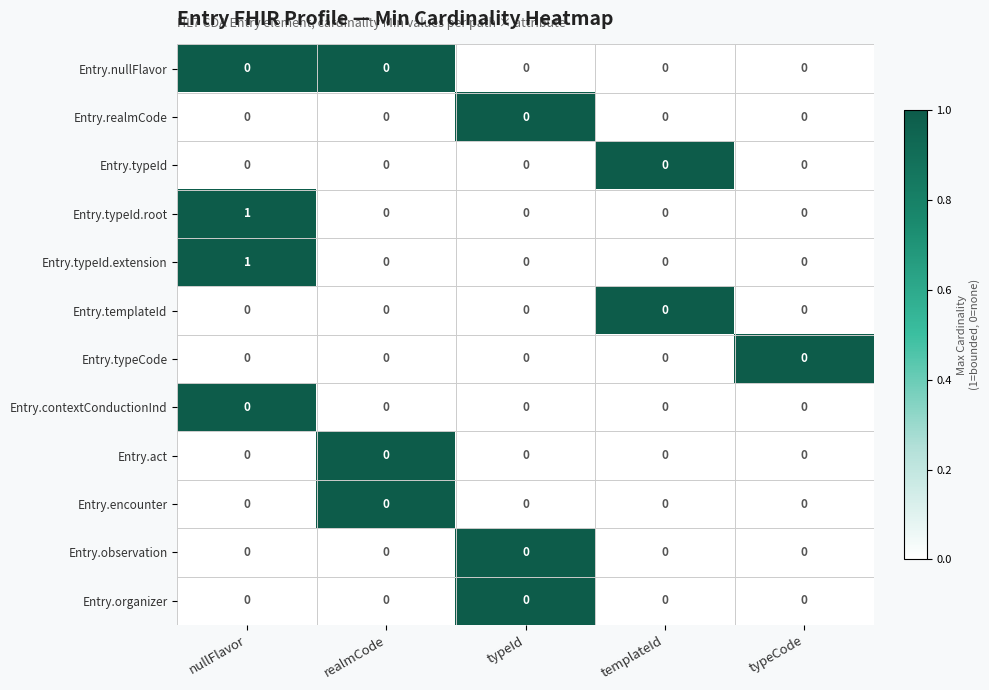

At which category is the sum across all series the highest?

nullFlavor